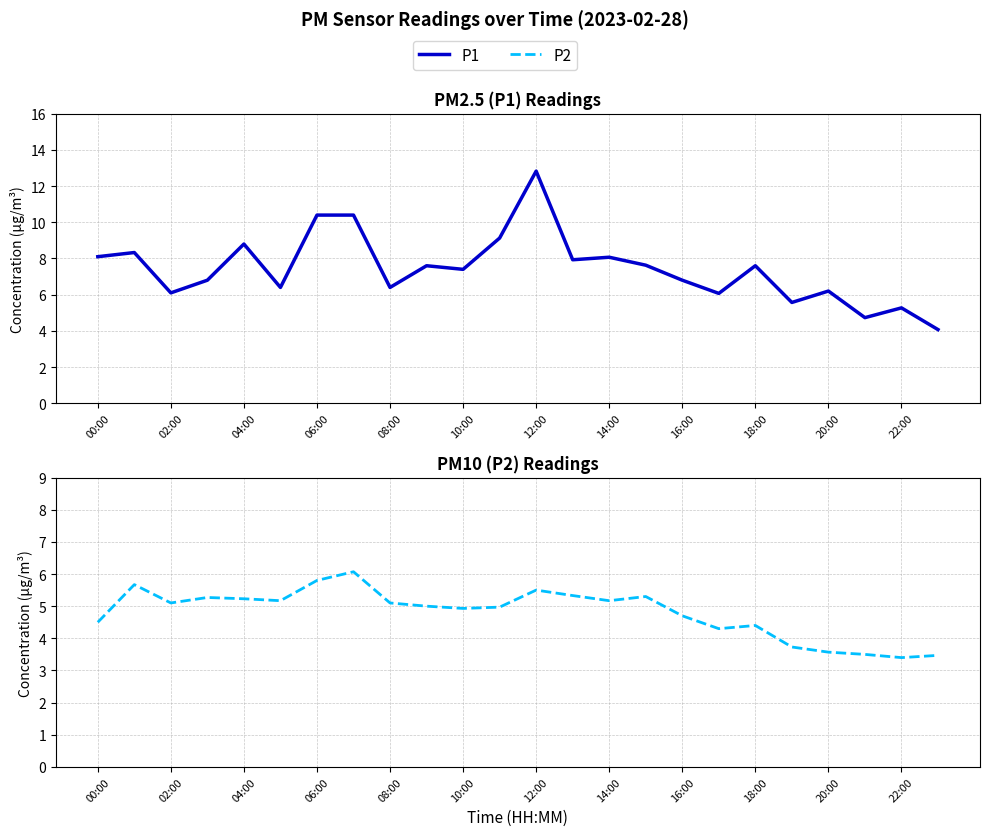

What is the sum of all P1 values?

178.6